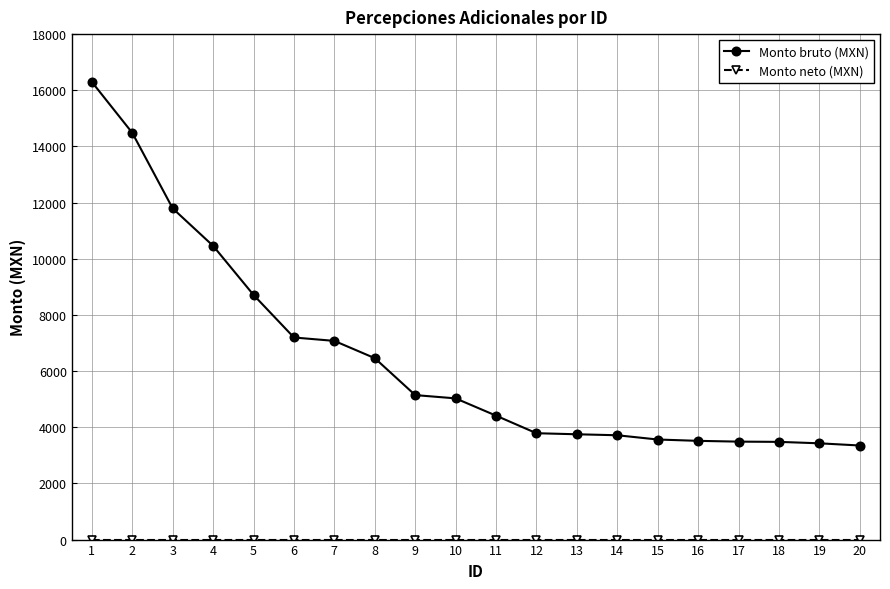

What is the approximate value of Monto bruto (MXN) at 19?

3428.3